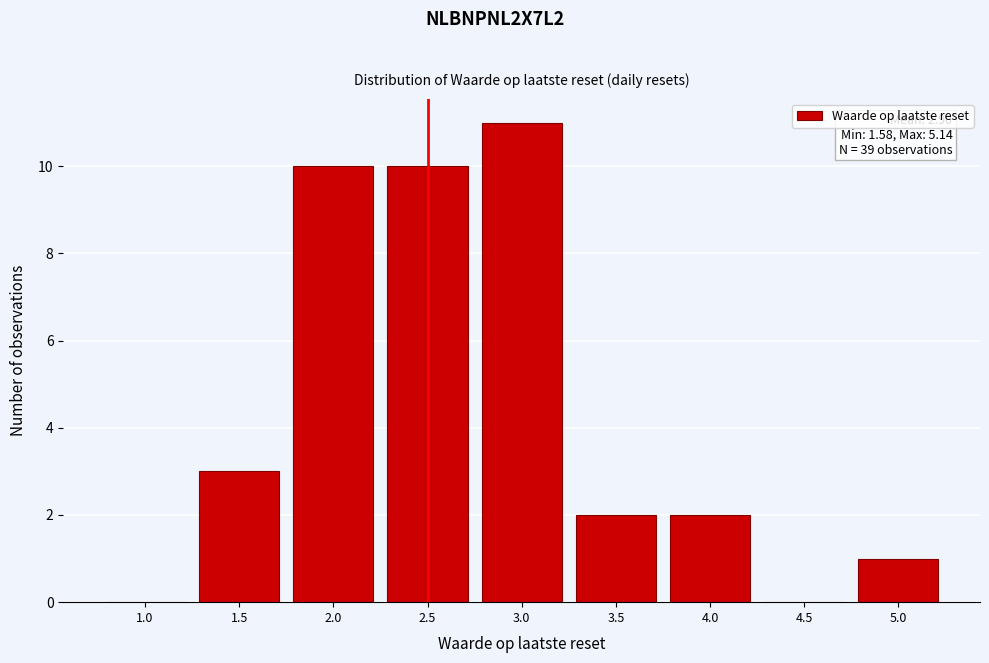

Reading left to right, extract all data points from this chart.

1.0=0	1.5=3	2.0=10	2.5=10	3.0=11	3.5=2	4.0=2	4.5=0	5.0=1